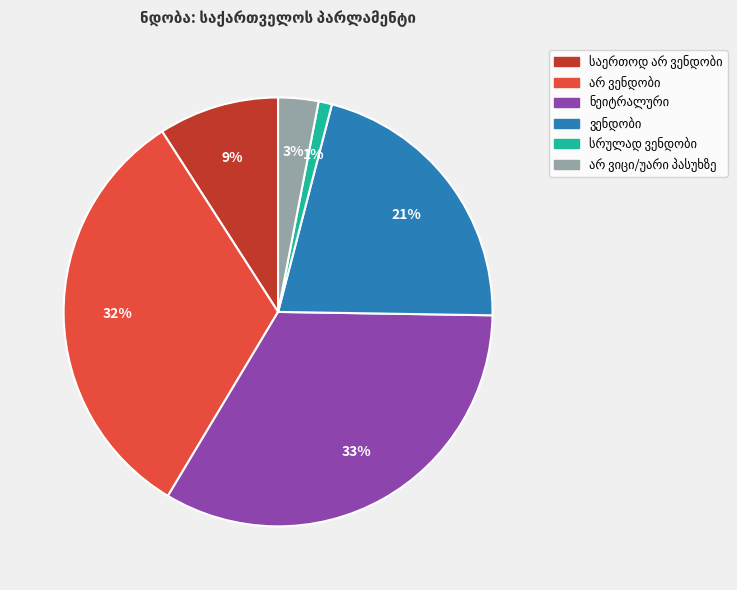

Is there any slice that represents more than half of the pie?

No